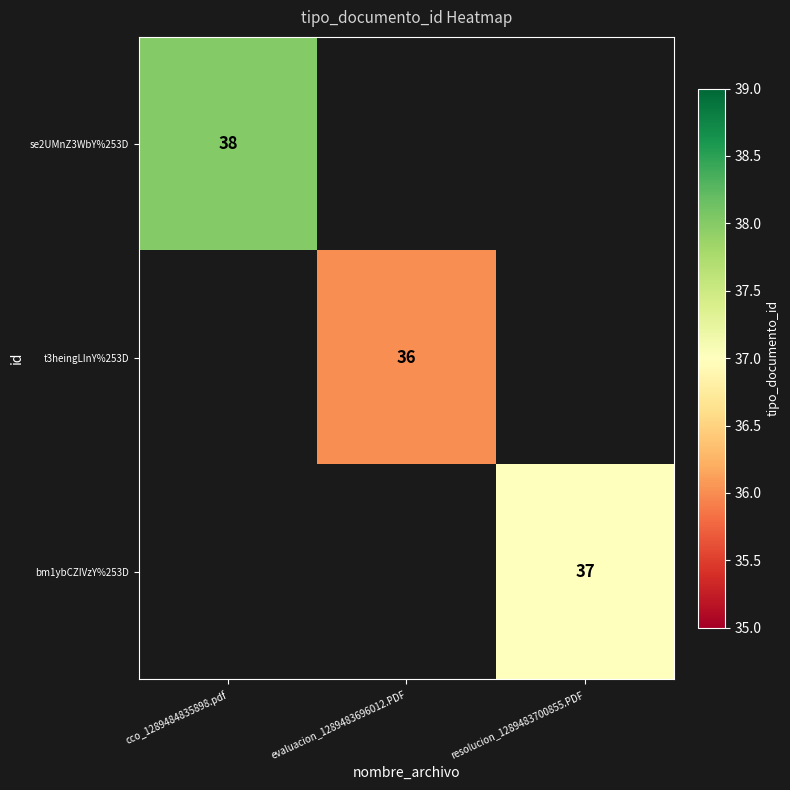

Between evaluacion_1289483696012.PDF and cco_1289484835898.pdf, which is larger?

cco_1289484835898.pdf